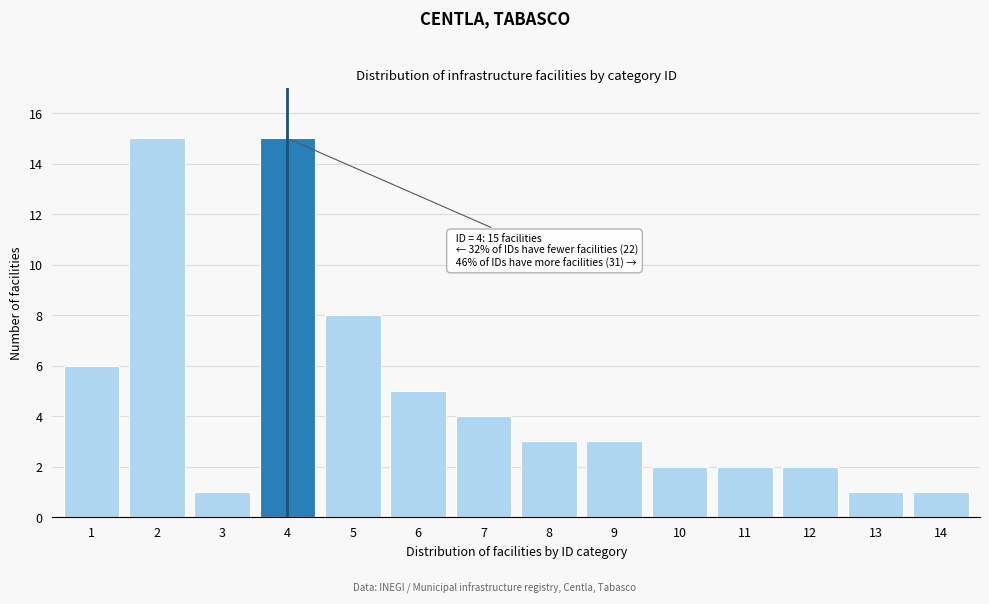

Reading left to right, what are all the values shown in this chart?

1=6	2=15	3=1	4=15	5=8	6=5	7=4	8=3	9=3	10=2	11=2	12=2	13=1	14=1